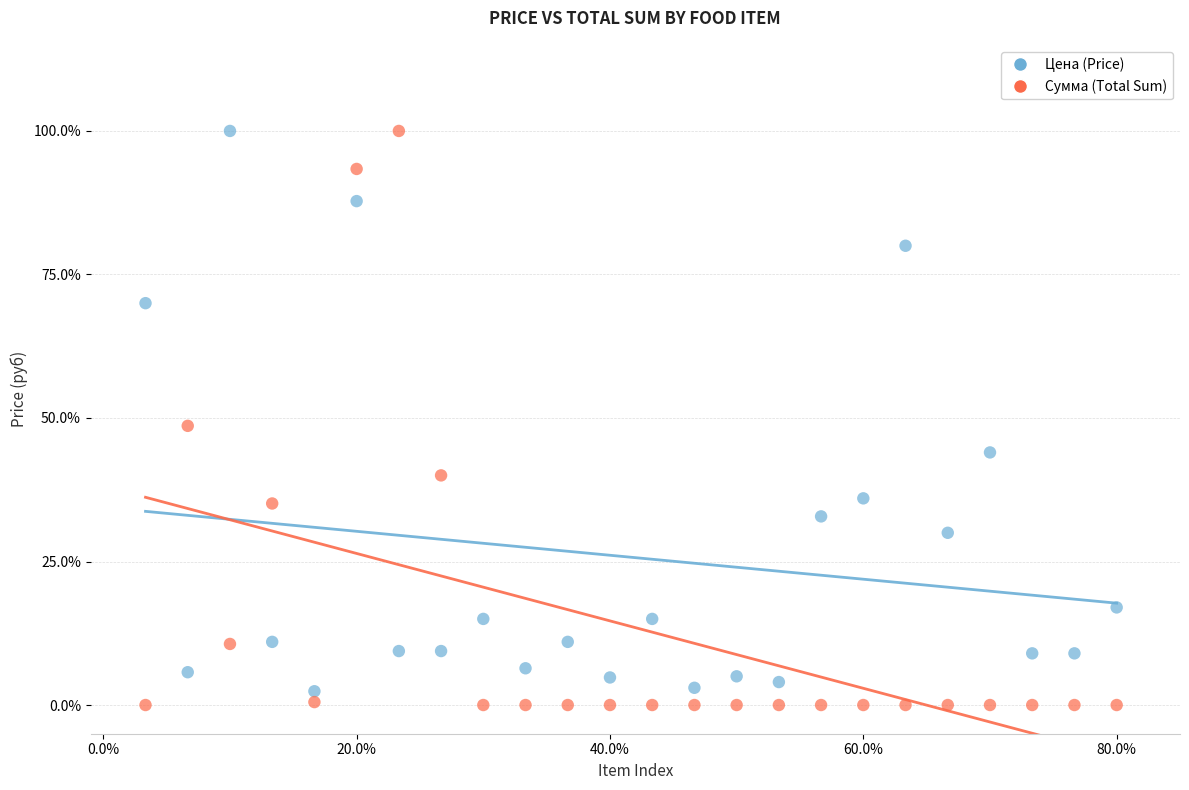

Across all data points, what is the range of X values (max minus min)?

76.7